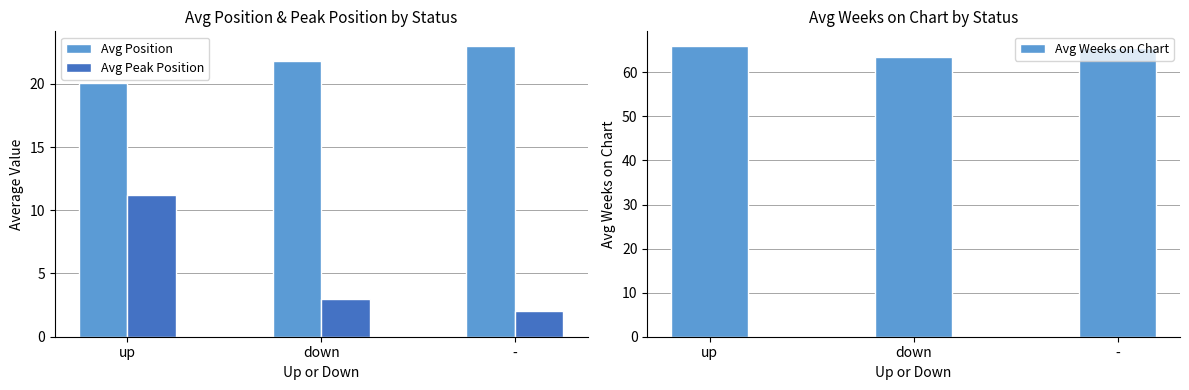

What is the value of the Avg Weeks on Chart bar at the 1st from the left?

66.0